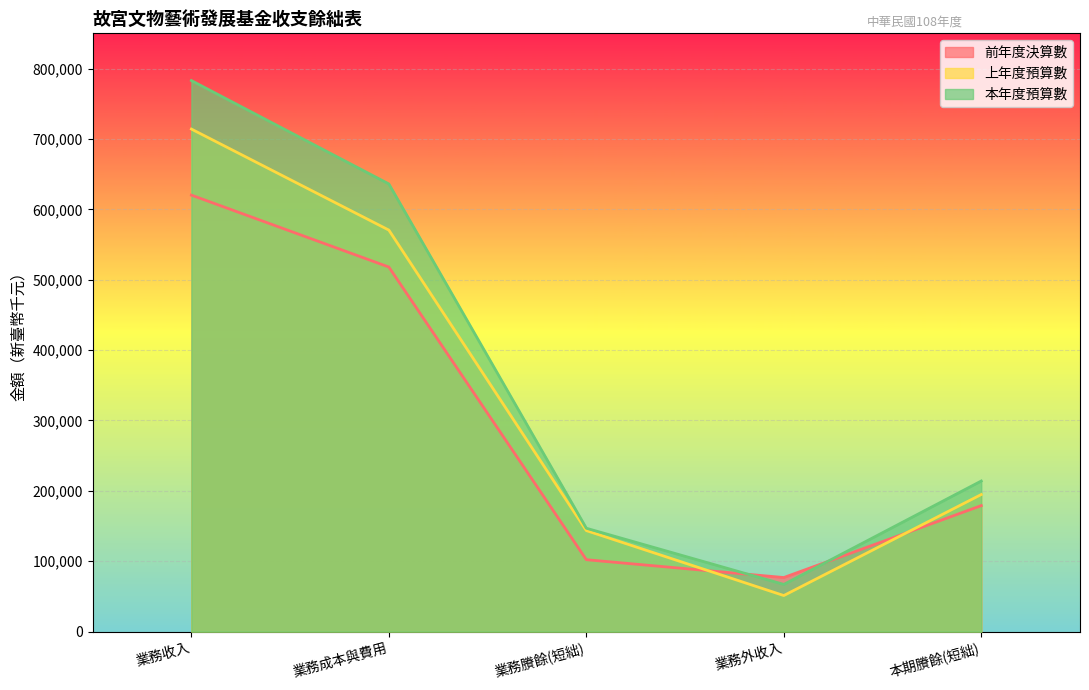

How many categories are shown in the chart?

5